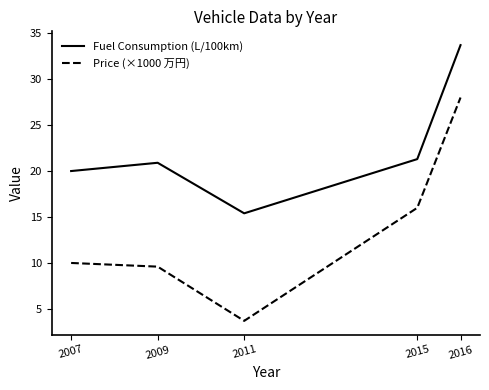

True or false: Fuel Consumption (L/100km) and Price (×1000 万円) intersect in this chart.

False